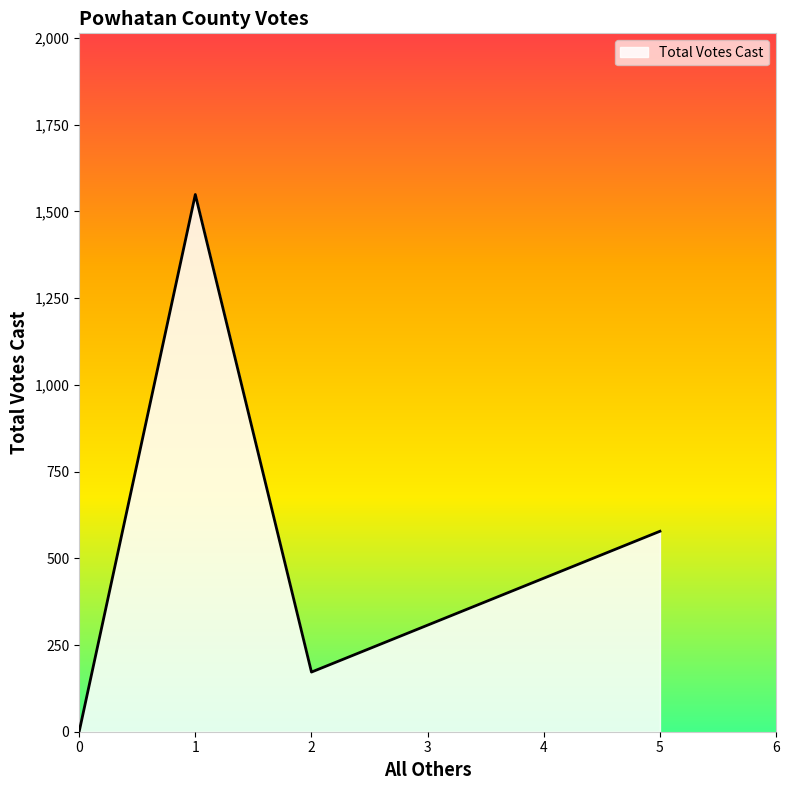

What is the difference between the maximum and minimum values?

1549